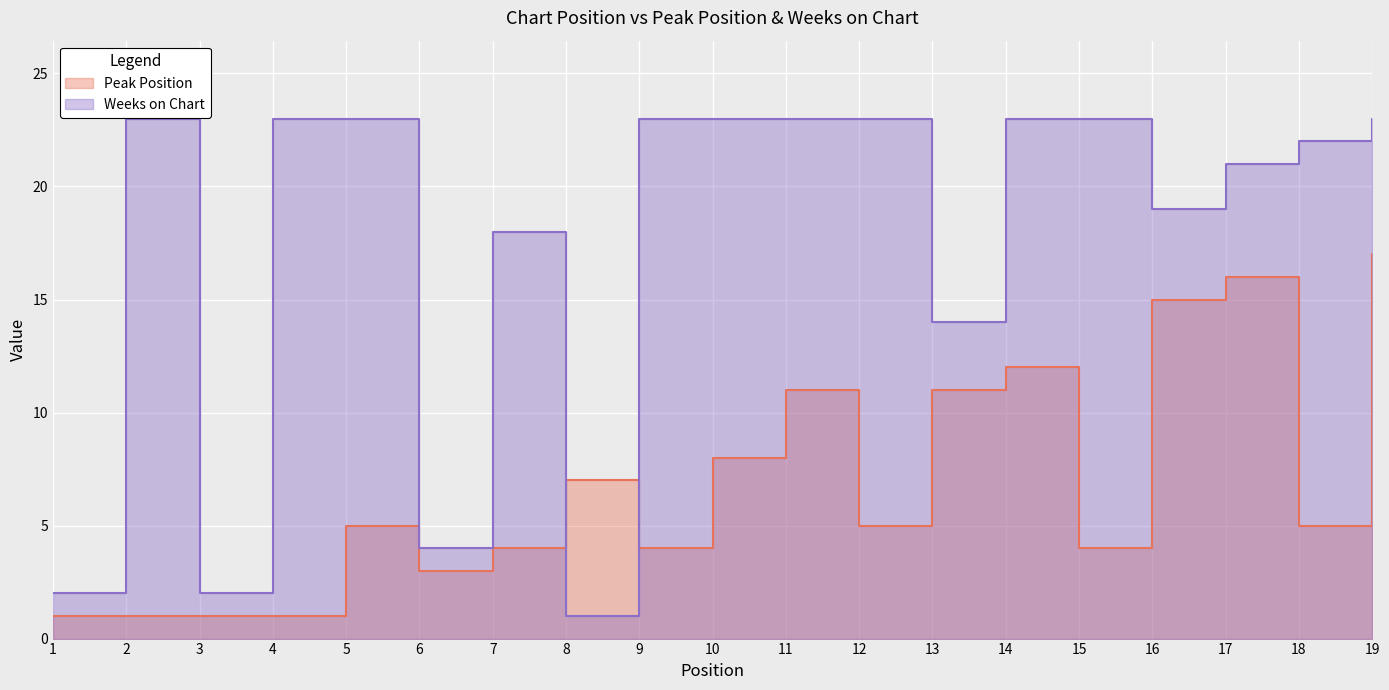

What is the value of the Peak Position point at the 15th from the left?

4